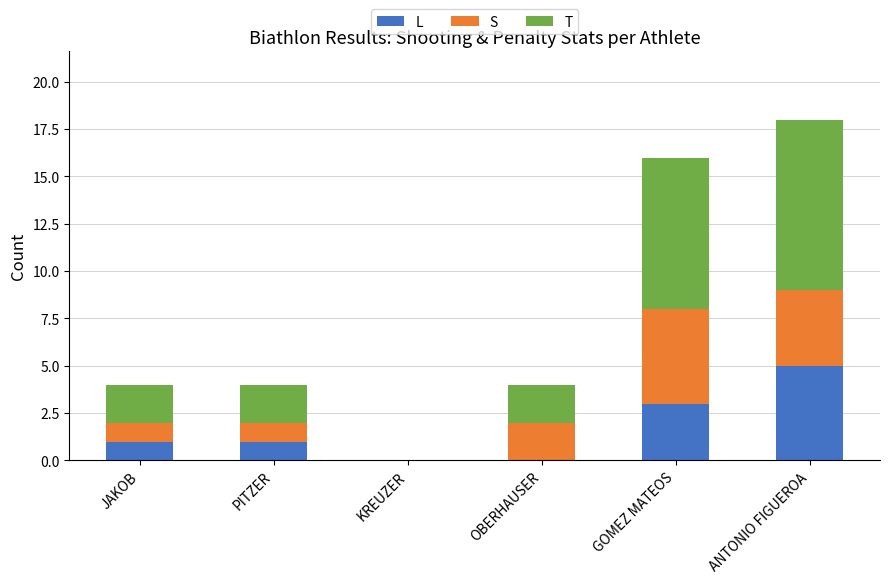

What is the sum of all L values?

10